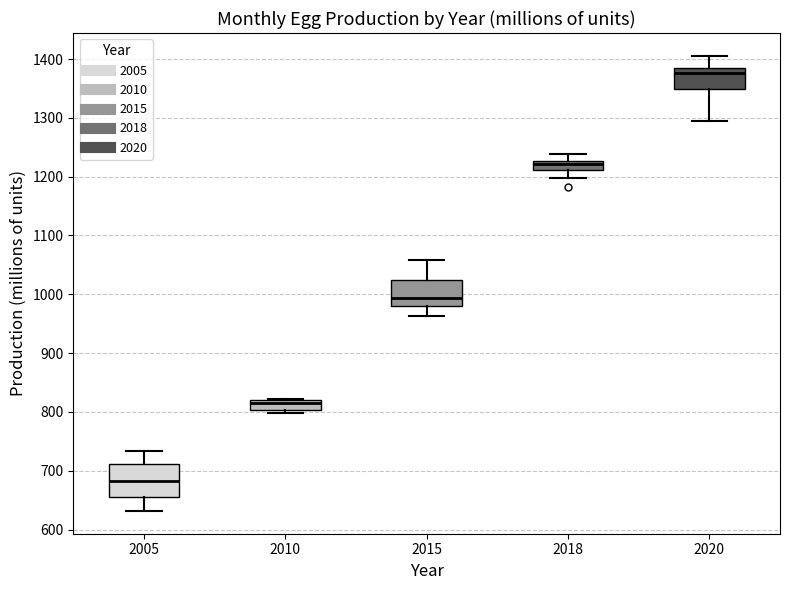

Reading left to right, transcribe this box plot: for each box, give where its median line is, the range the box spans, and where its two whiskers end, as read against the y-axis. The values are not printed on the chart, so give them approximately, as read against the axis.

2005: median 680, box 660 to 710, whiskers 630 to 730
2010: median 810, box 800 to 820, whiskers 800 (just below the box's lower edge) to 820
2015: median 990, box 980 to 1020, whiskers 960 to 1060
2018: median 1220, box 1210 to 1230, whiskers 1200 to 1240
2020: median 1380, box 1350 to 1390, whiskers 1290 to 1410